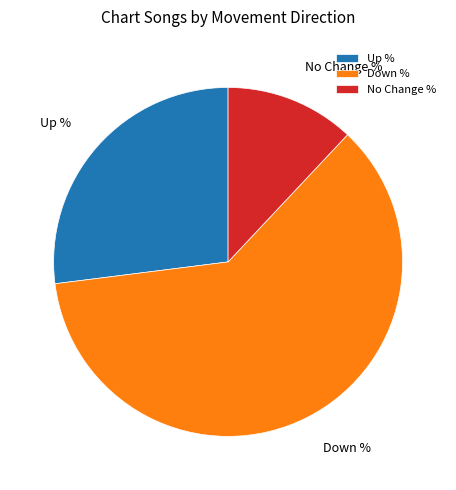

True or false: Up % accounts for 15% of the total.

False